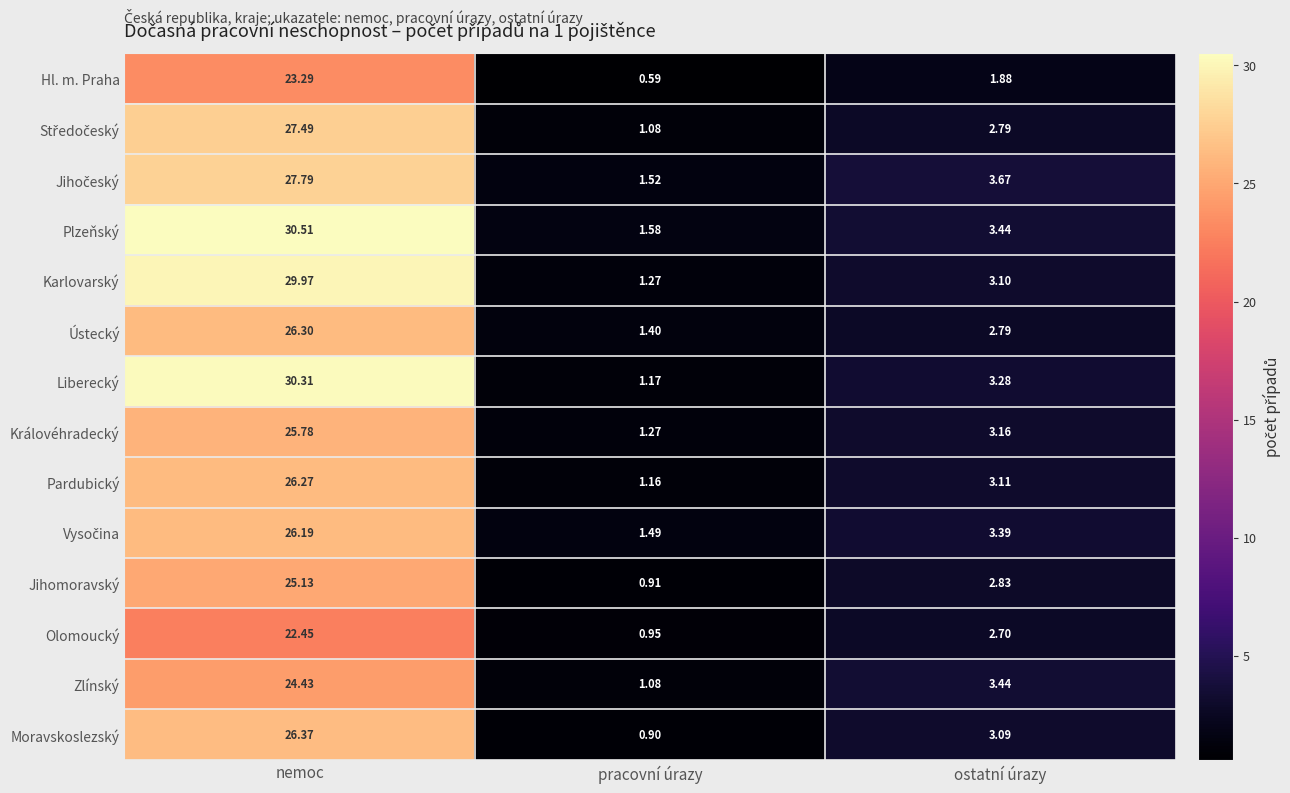

Rank the categories by Ústecký value from lowest to highest.

pracovní úrazy, ostatní úrazy, nemoc